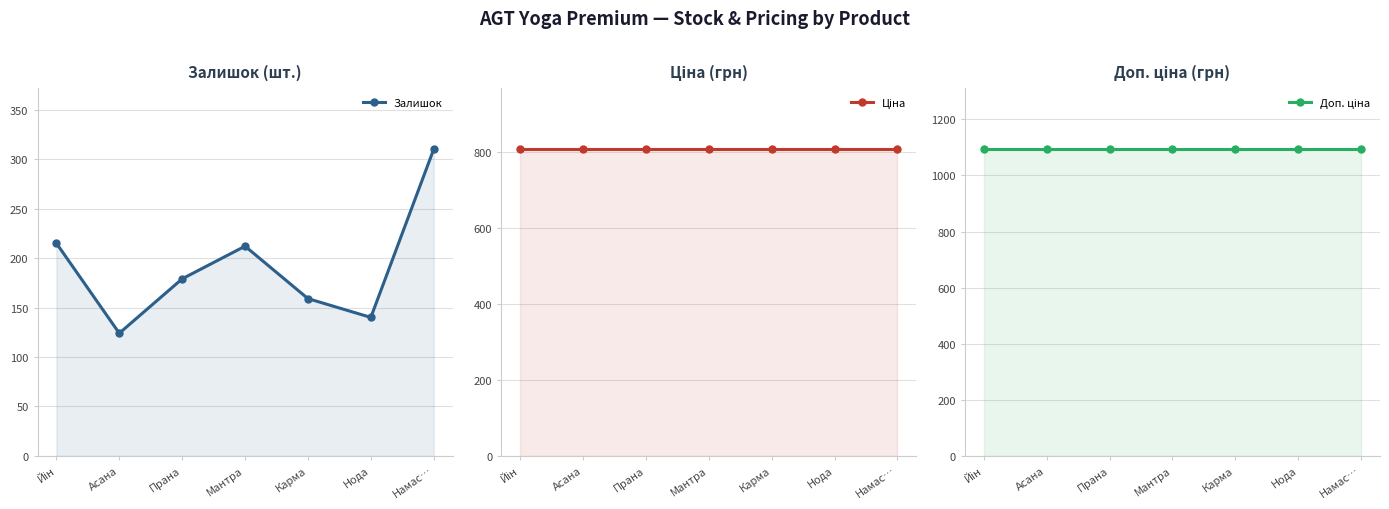

Does the chart display data point markers on the line(s)?

Yes